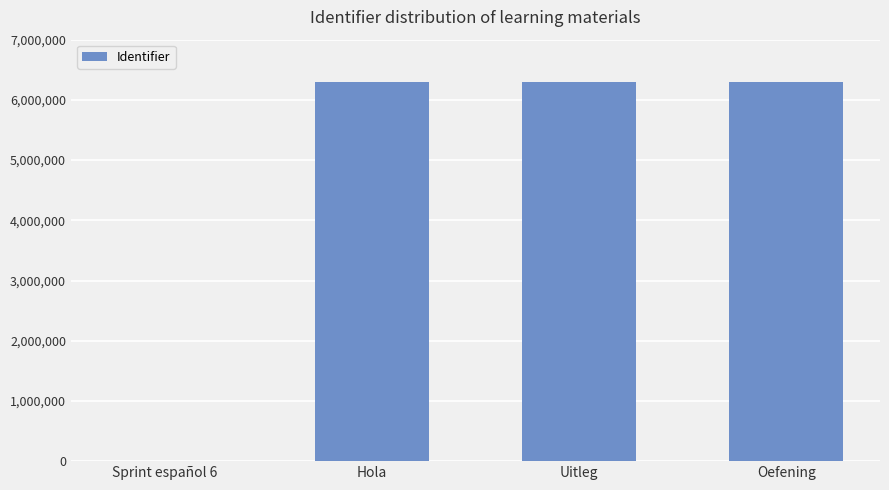

Is it true that the value at Oefening is 6291278?

True